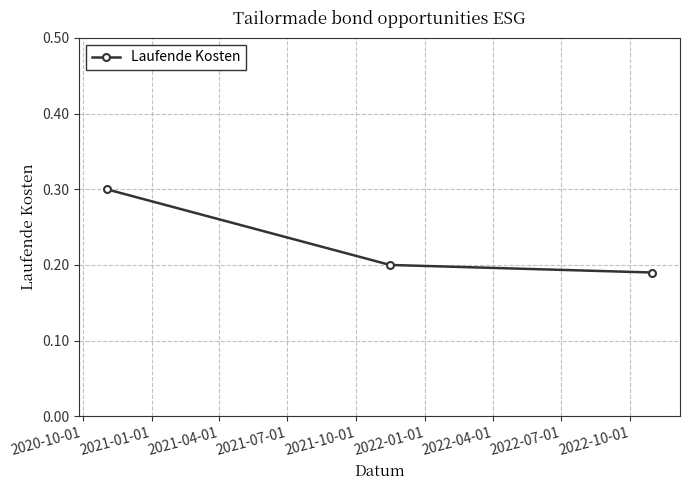

What is the maximum value shown in the chart?

0.3